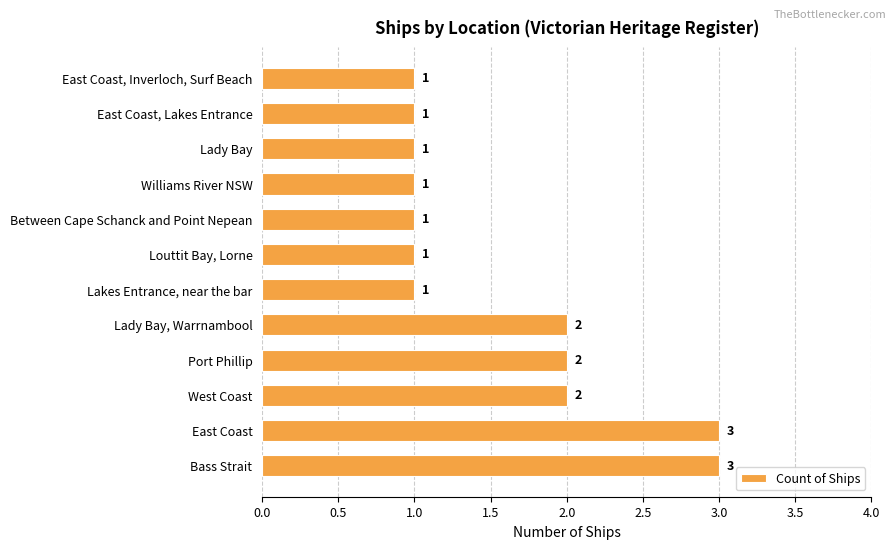

Count the number of values greater than 1.

5